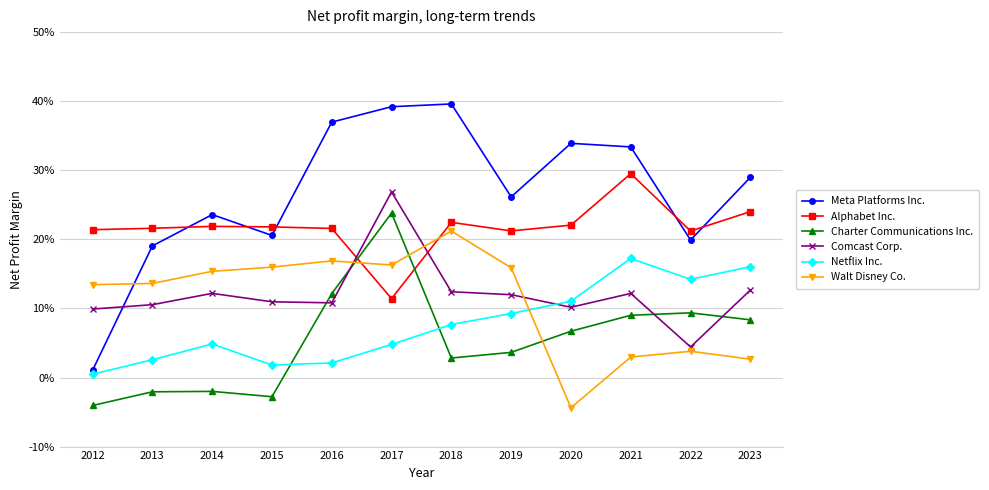

Reading left to right, extract all data points from this chart.

Meta Platforms Inc.: 2012=0.0	2013=0.2	2014=0.2	2015=0.2	2016=0.4	2017=0.4	2018=0.4	2019=0.3	2020=0.3	2021=0.3	2022=0.2	2023=0.3
Alphabet Inc.: 2012=0.2	2013=0.2	2014=0.2	2015=0.2	2016=0.2	2017=0.1	2018=0.2	2019=0.2	2020=0.2	2021=0.3	2022=0.2	2023=0.2
Charter Communications Inc.: 2012=-0.0	2013=-0.0	2014=-0.0	2015=-0.0	2016=0.1	2017=0.2	2018=0.0	2019=0.0	2020=0.1	2021=0.1	2022=0.1	2023=0.1
Comcast Corp.: 2012=0.1	2013=0.1	2014=0.1	2015=0.1	2016=0.1	2017=0.3	2018=0.1	2019=0.1	2020=0.1	2021=0.1	2022=0.0	2023=0.1
Netflix Inc.: 2012=0.0	2013=0.0	2014=0.0	2015=0.0	2016=0.0	2017=0.0	2018=0.1	2019=0.1	2020=0.1	2021=0.2	2022=0.1	2023=0.2
Walt Disney Co.: 2012=0.1	2013=0.1	2014=0.2	2015=0.2	2016=0.2	2017=0.2	2018=0.2	2019=0.2	2020=-0.0	2021=0.0	2022=0.0	2023=0.0